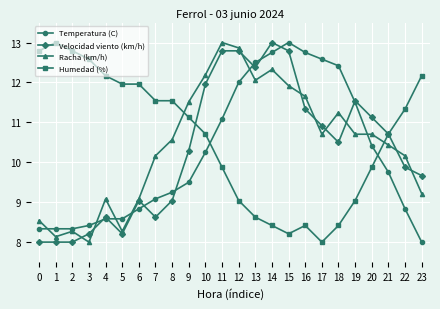

True or false: Velocidad viento (km/h) has a value of 3.6 at 13.

False